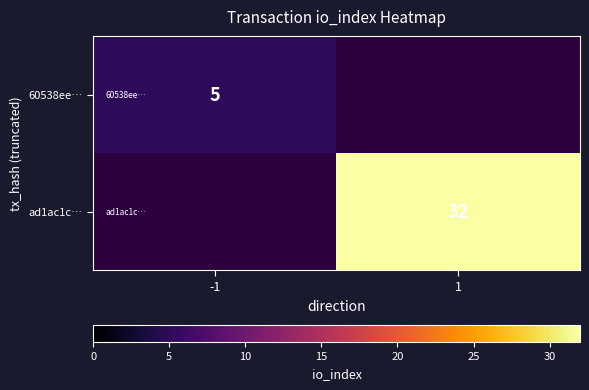

The value of ad1ac1c… at 1 is 32. True or false?

True